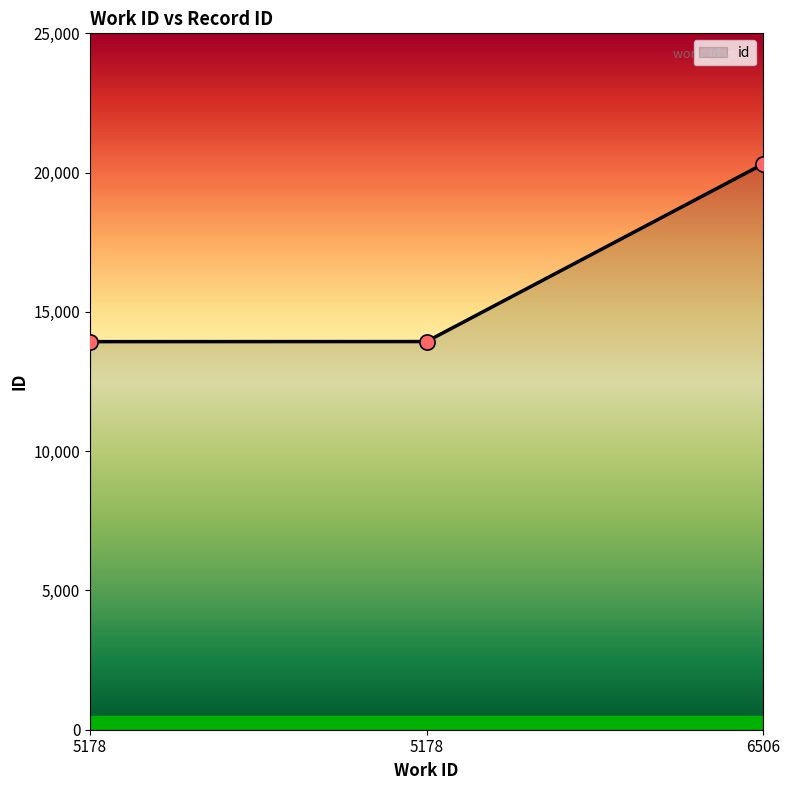

How many lines are shown in the chart?

1